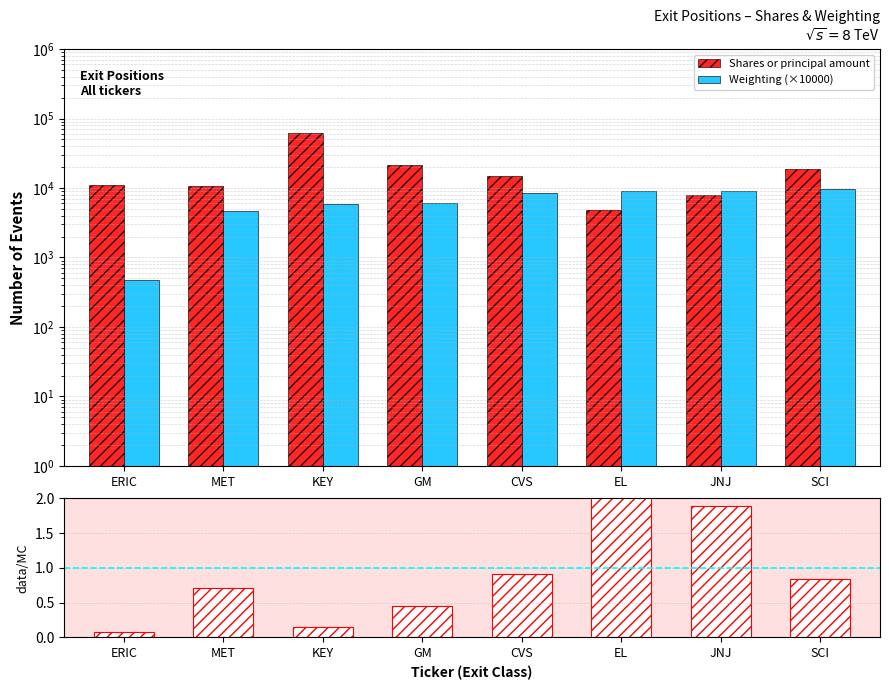

What is the label of the 6th bar from the left?

EL